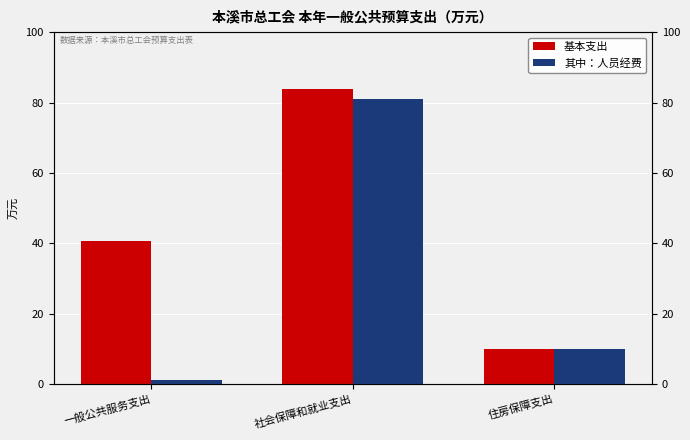

Where is 基本支出 nearest to the value 46?

一般公共服务支出